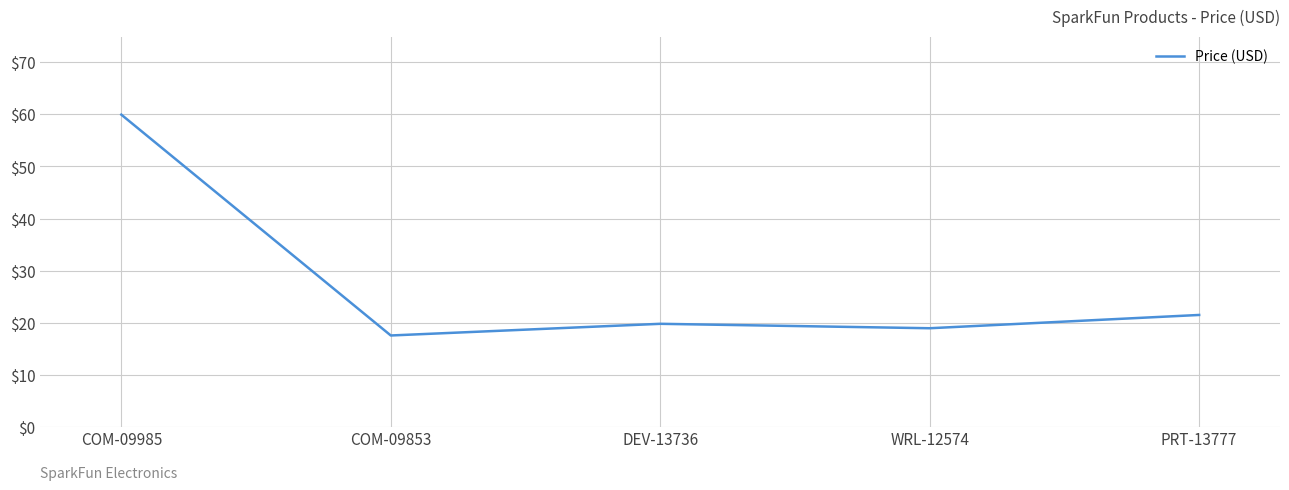

Approximately how many times larger is the value at WRL-12574 compared to DEV-13736?

1.0